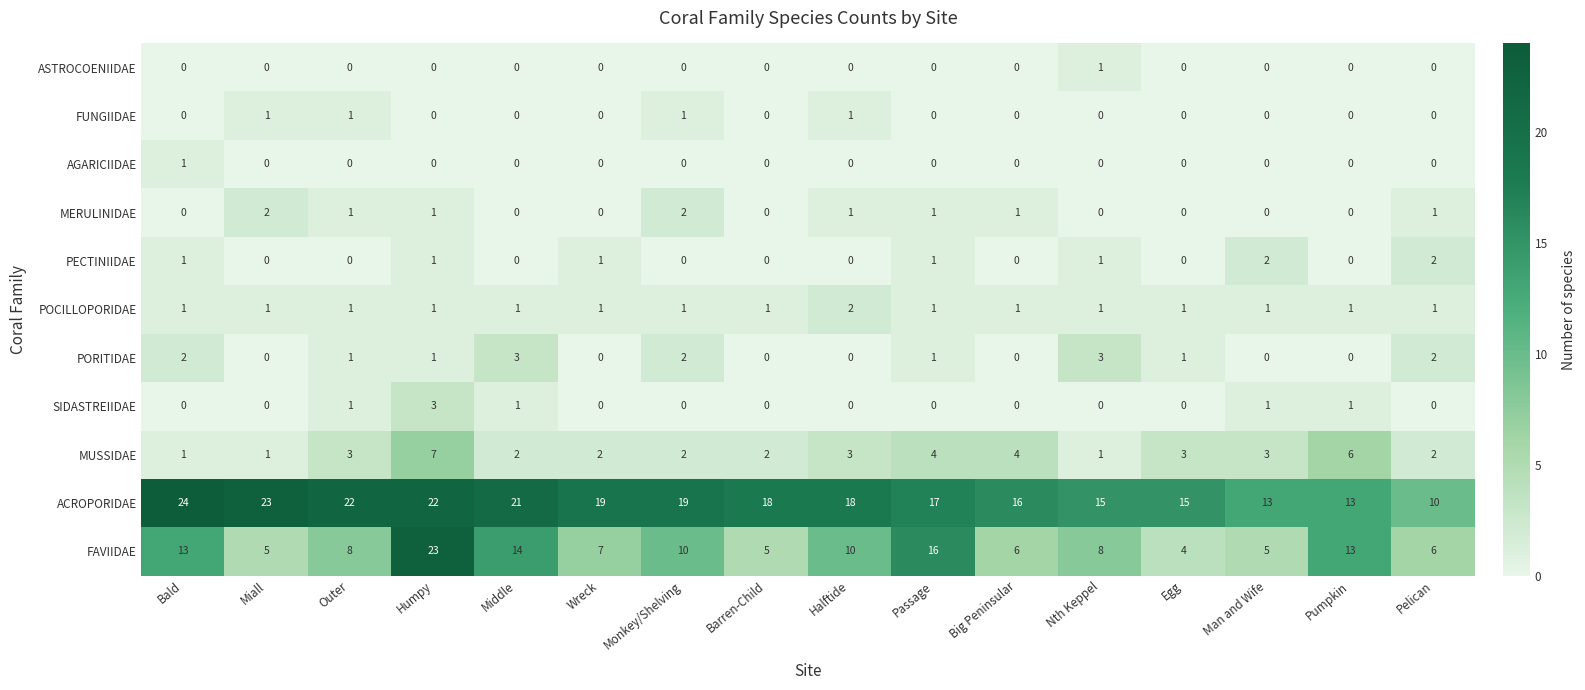

At which category is the sum across all series the highest?

Humpy